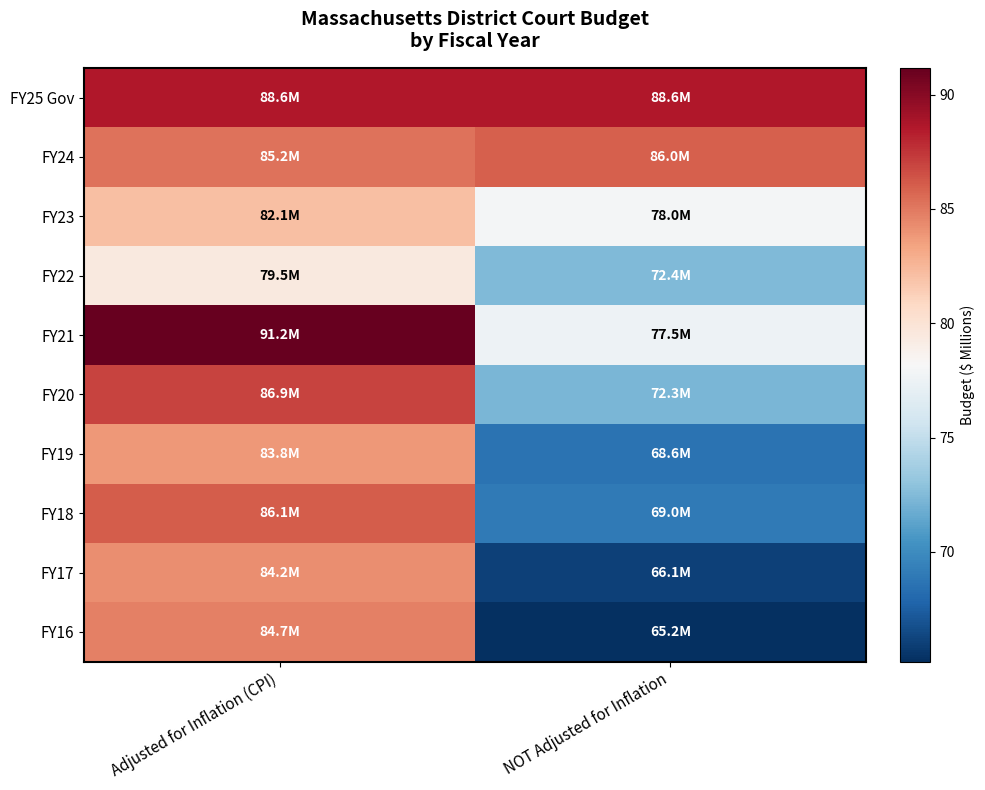

Reading left to right, list all the values displayed in this chart.

FY25 Gov: Adjusted for Inflation (CPI)=88.6	NOT Adjusted for Inflation=88.6
FY24: Adjusted for Inflation (CPI)=85.2	NOT Adjusted for Inflation=86.0
FY23: Adjusted for Inflation (CPI)=82.1	NOT Adjusted for Inflation=78.0
FY22: Adjusted for Inflation (CPI)=79.5	NOT Adjusted for Inflation=72.4
FY21: Adjusted for Inflation (CPI)=91.2	NOT Adjusted for Inflation=77.5
FY20: Adjusted for Inflation (CPI)=86.9	NOT Adjusted for Inflation=72.3
FY19: Adjusted for Inflation (CPI)=83.8	NOT Adjusted for Inflation=68.6
FY18: Adjusted for Inflation (CPI)=86.1	NOT Adjusted for Inflation=69.0
FY17: Adjusted for Inflation (CPI)=84.2	NOT Adjusted for Inflation=66.1
FY16: Adjusted for Inflation (CPI)=84.7	NOT Adjusted for Inflation=65.2